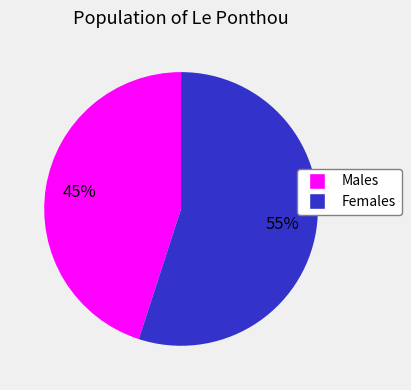

Is there any slice that represents more than half of the pie?

Yes